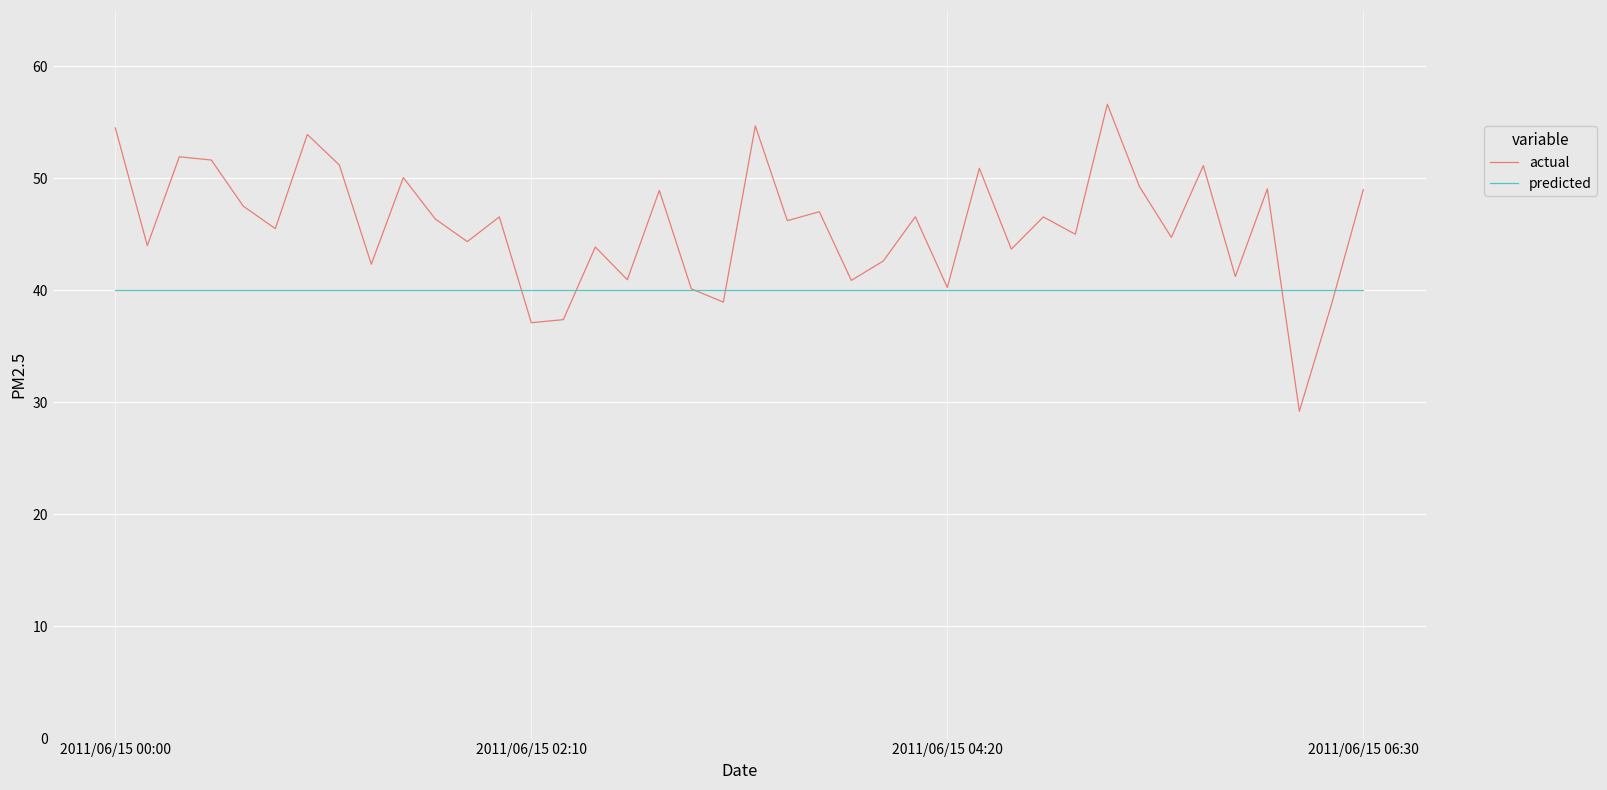

Which series has the largest total across all categories?

actual